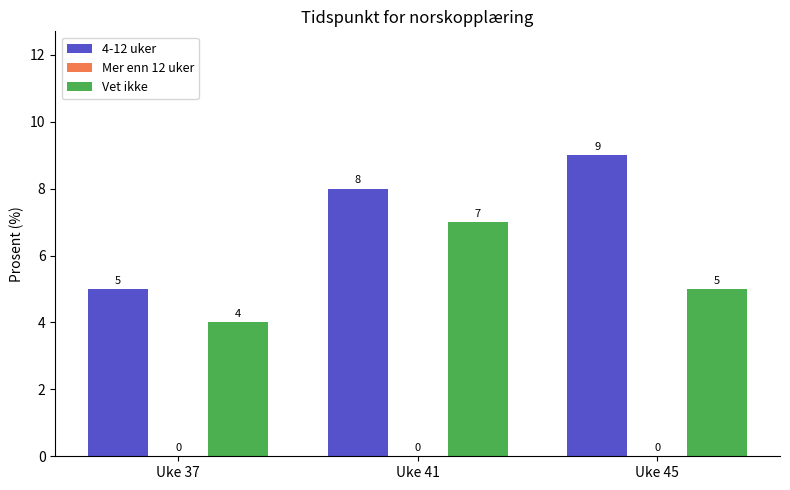

Is it true that Vet ikke equals 7 at Uke 41?

True